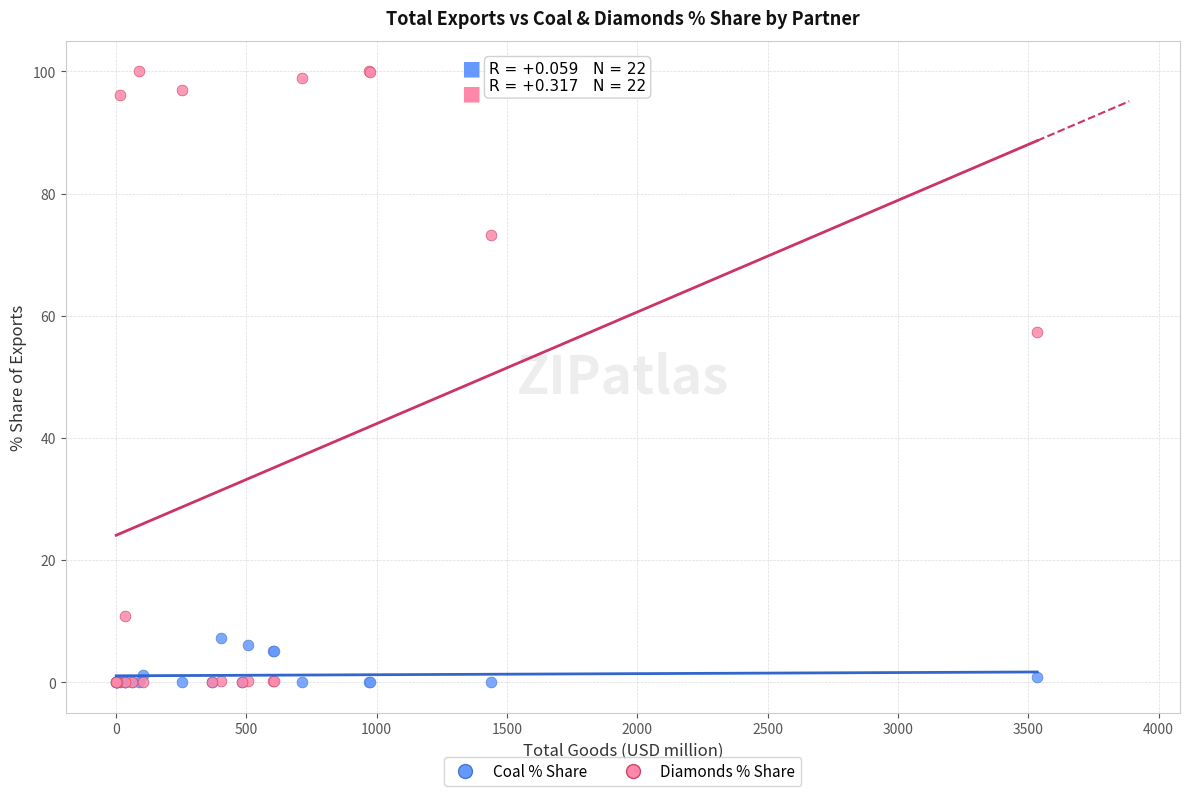

In the Diamonds % Share series, what Y value is closest to 50?

57.4